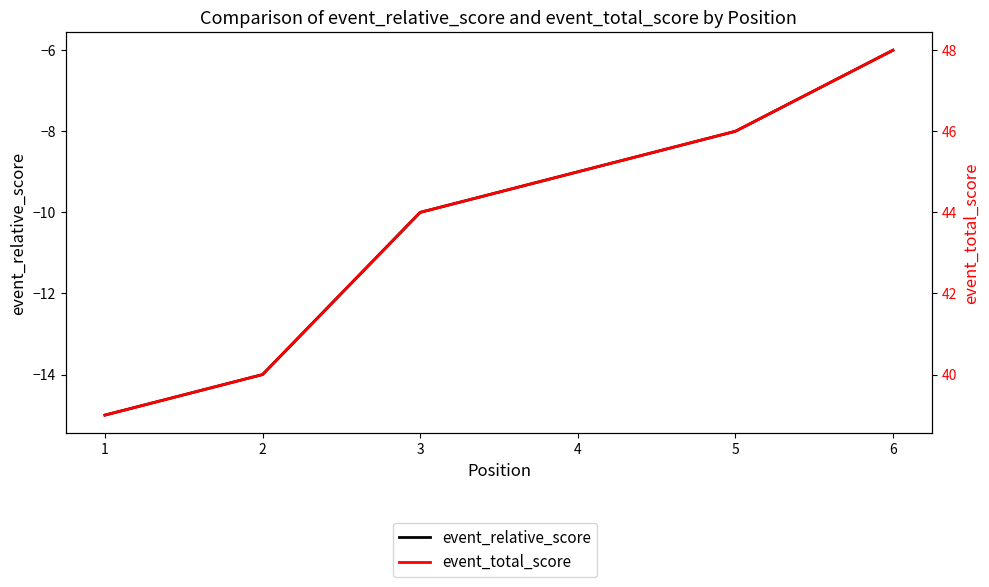

Where is event_relative_score nearest to the value -10?

3